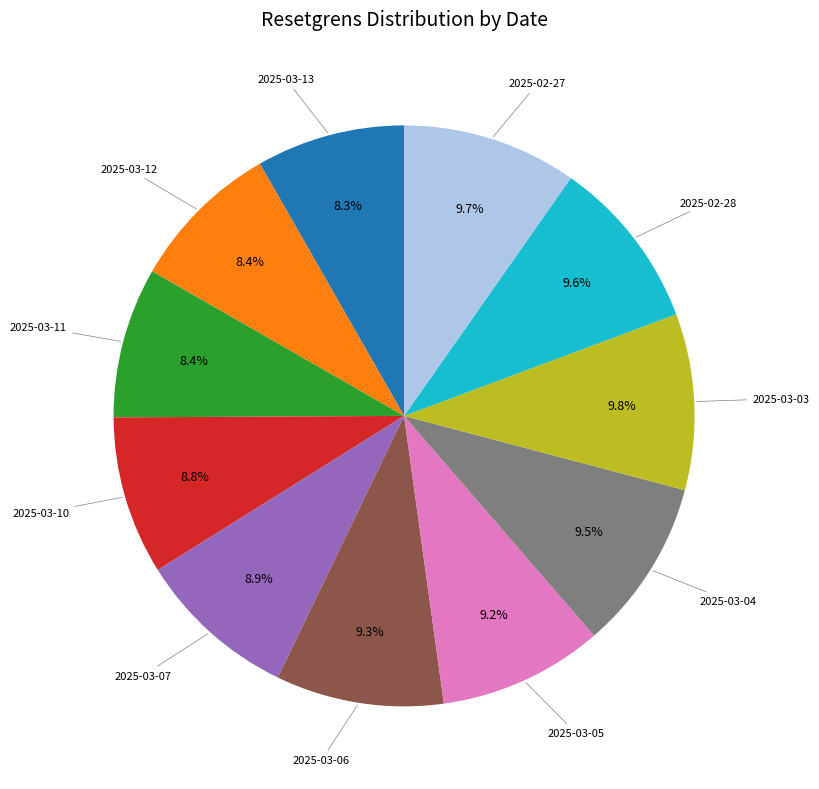

Does any single category account for the majority?

No